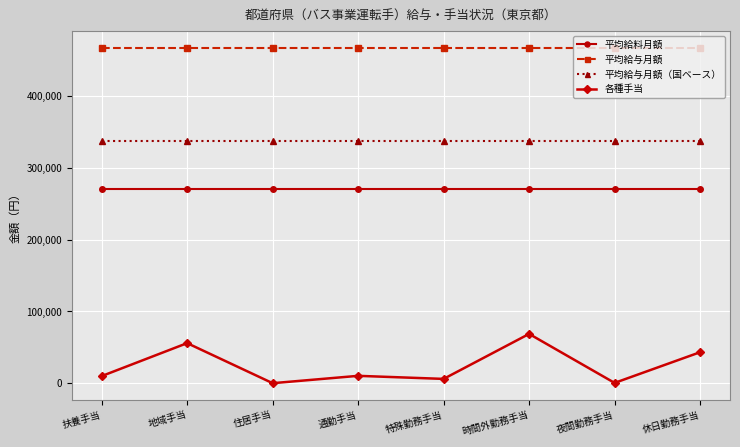

At 通勤手当, list the series in order from largest to smallest.

平均給与月額, 平均給与月額（国ベース）, 平均給料月額, 各種手当